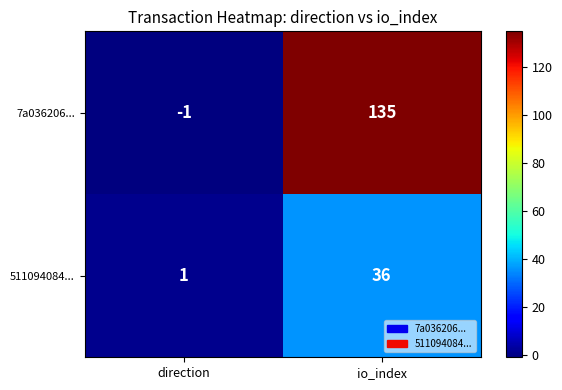

Reading right to left, transcribe all the data shown in this chart.

7a036206...: 135	-1
511094084...: 36	1